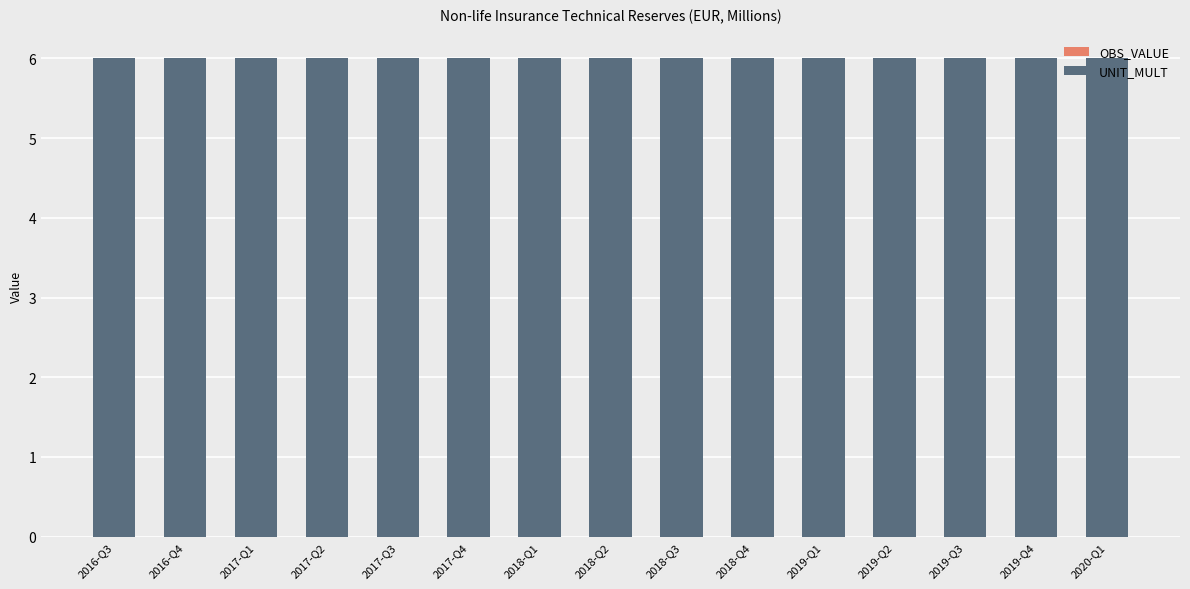

At which category is the sum across all series the highest?

2016-Q3